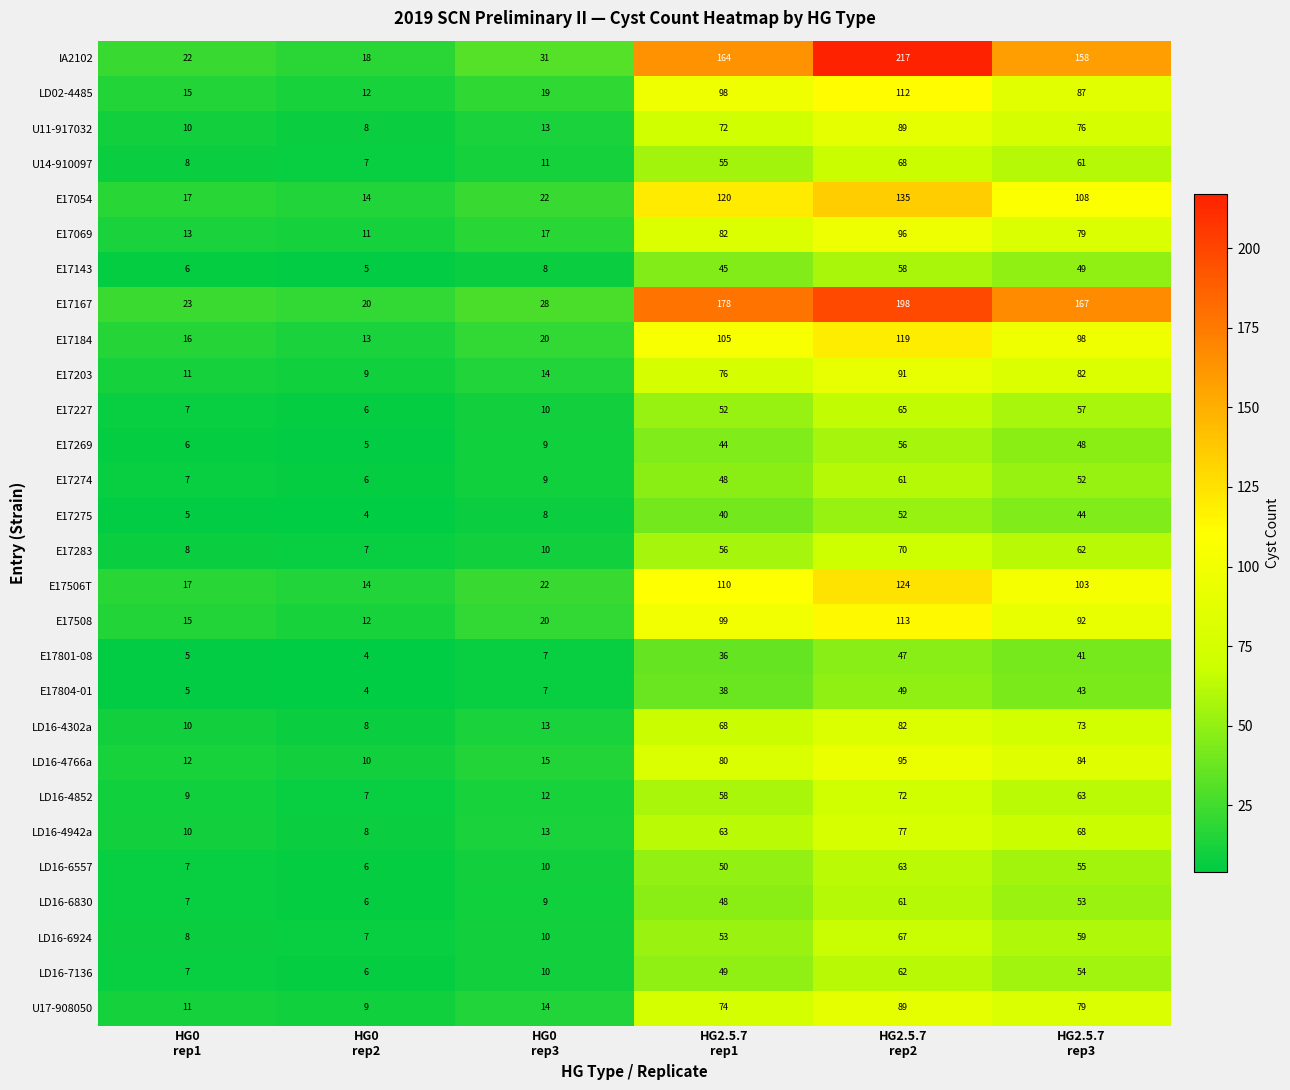

What is the maximum value for E17143?

58